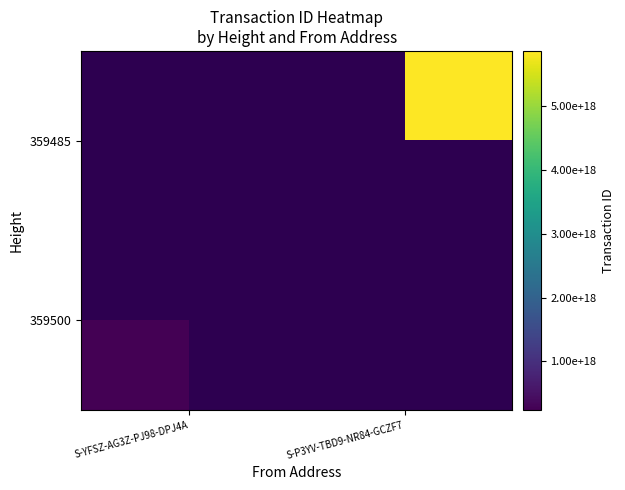

The 359500 series shows 342503028156104384.0 at S-YFSZ-AG3Z-PJ98-DPJ4A. True or false?

False